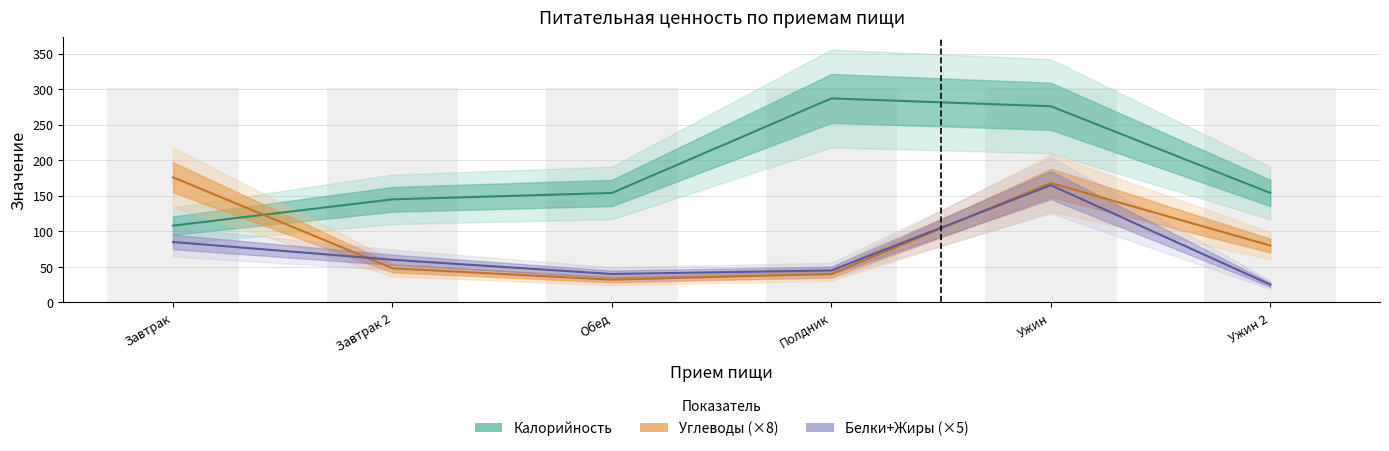

What is the maximum value shown in the chart?

287